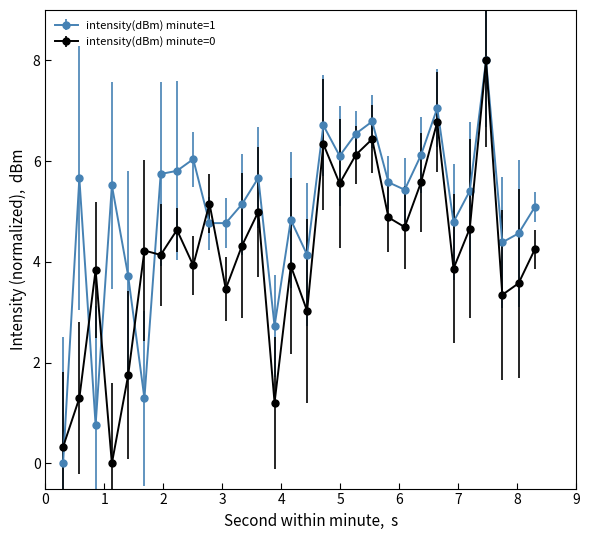

List the series in order of their overall mean, highest first.

intensity(dBm) minute=1, intensity(dBm) minute=0